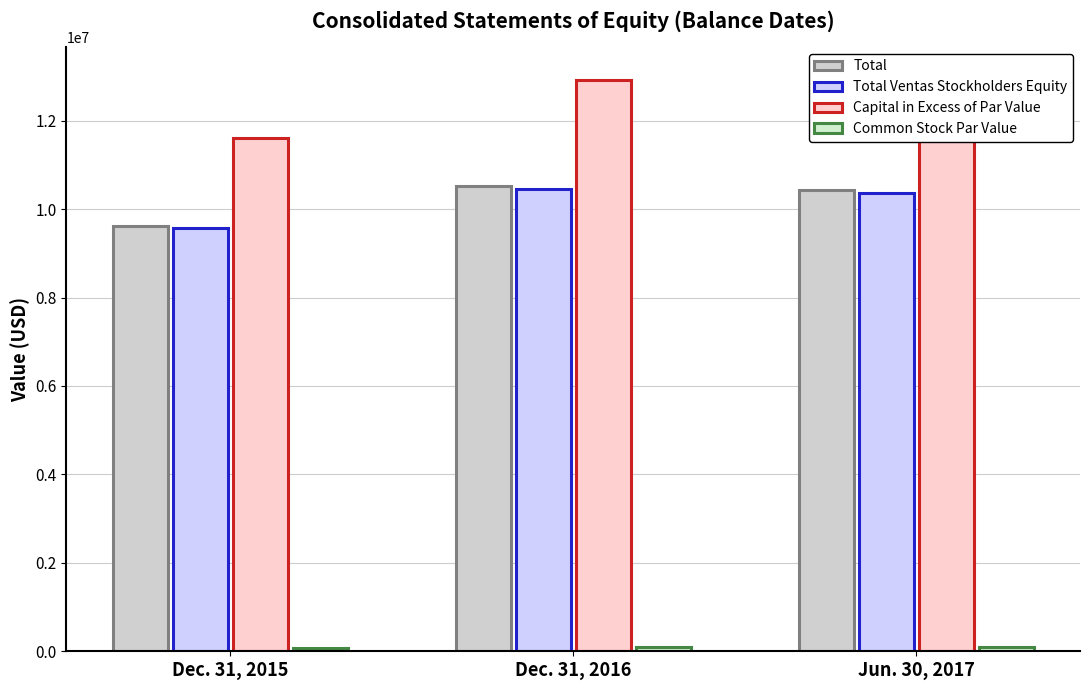

What is the label of the 2nd bar from the left?

Dec. 31, 2016